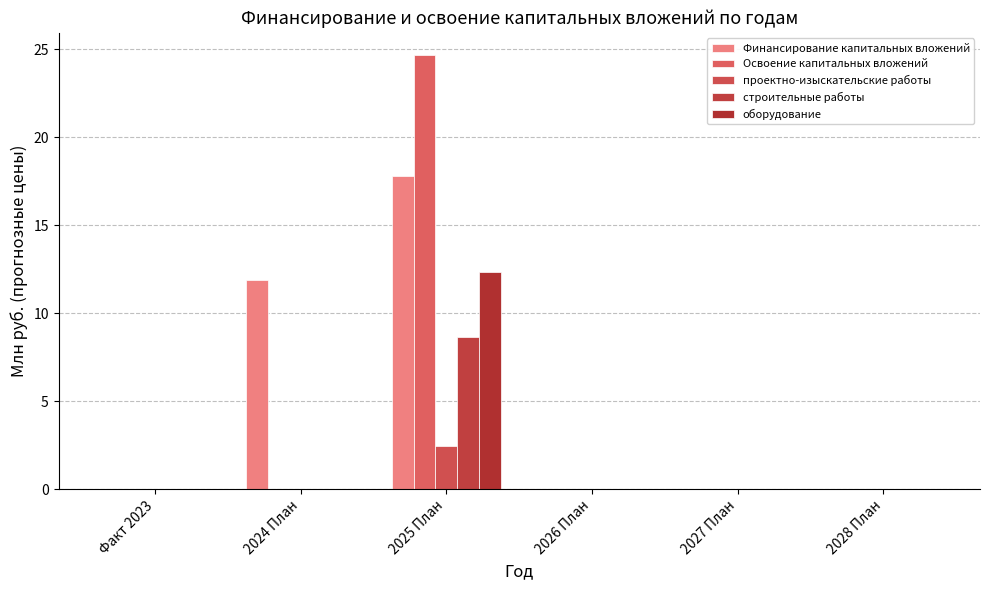

At how many categories does at least one series exceed 7?

2